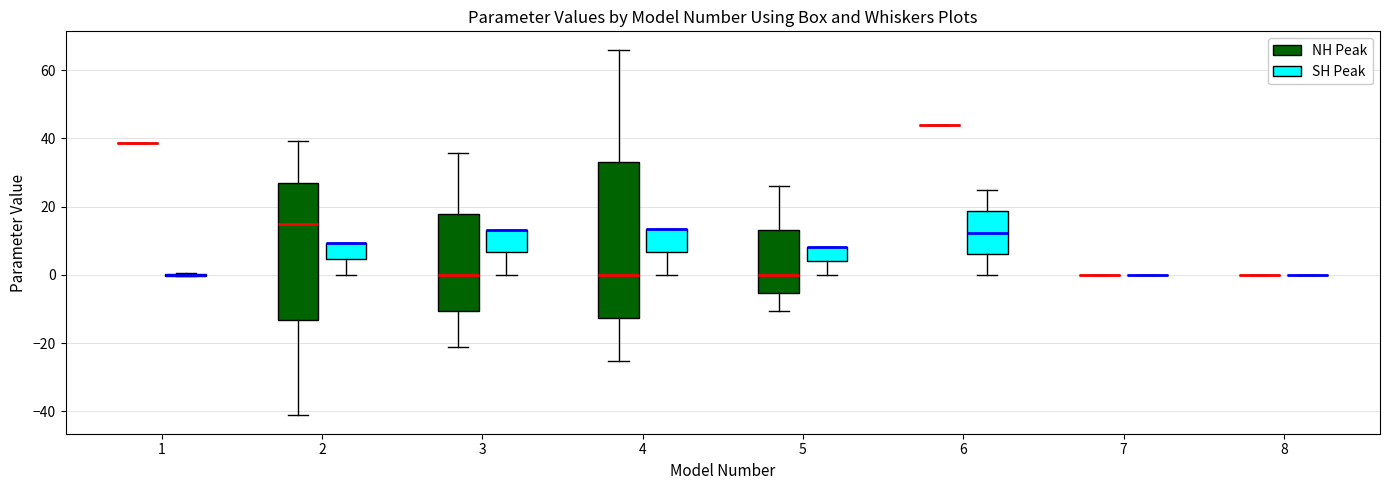

Which box is the tallest, from its lower edge to its upper edge?

4 (NH Peak)